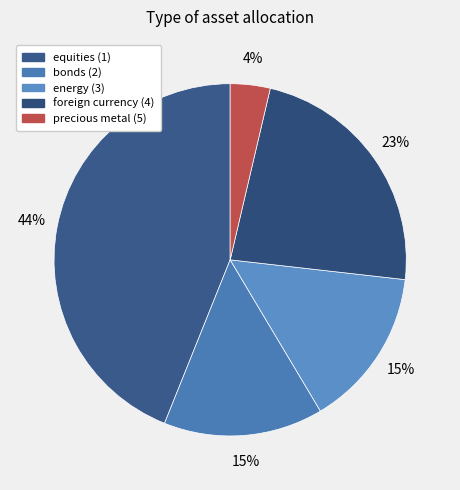

What is the smallest slice in the pie chart?

precious metal (5)